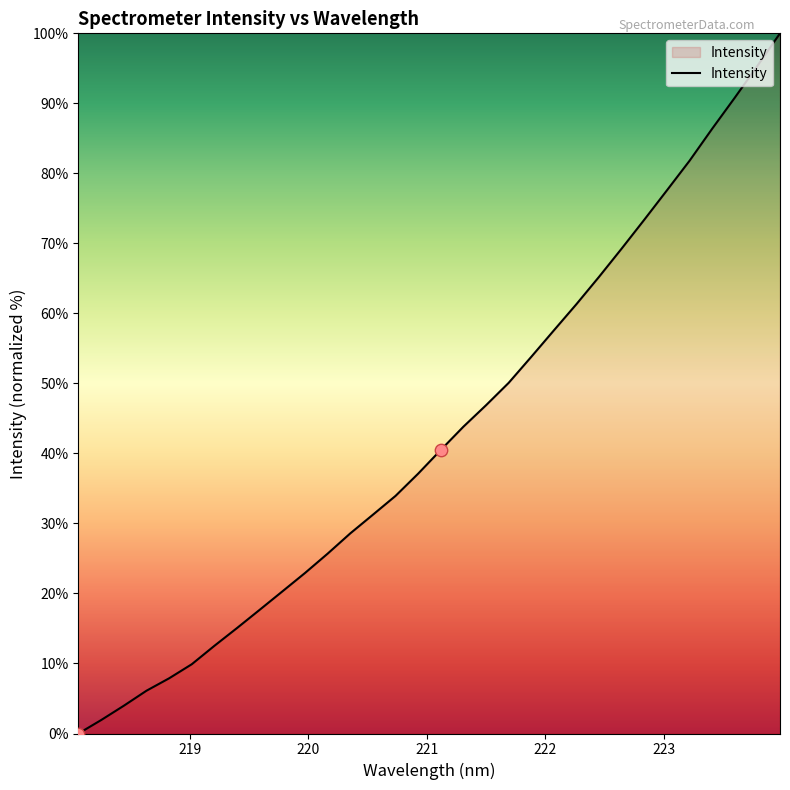

What is the greatest value displayed?

100.0